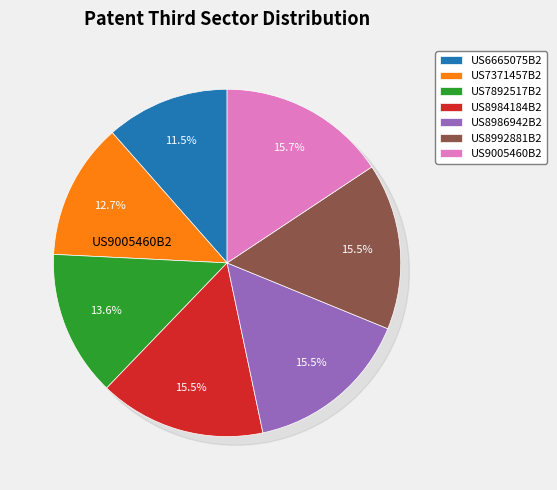

Approximately how many times larger is the value at US8986942B2 compared to US9005460B2?

1.0